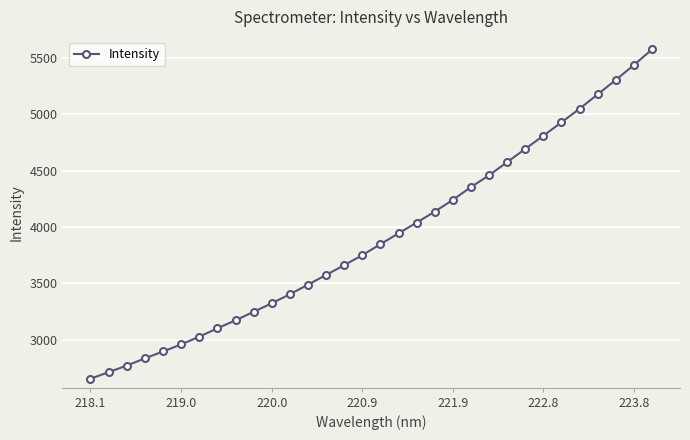

What is the difference between the maximum and minimum values?

2923.8